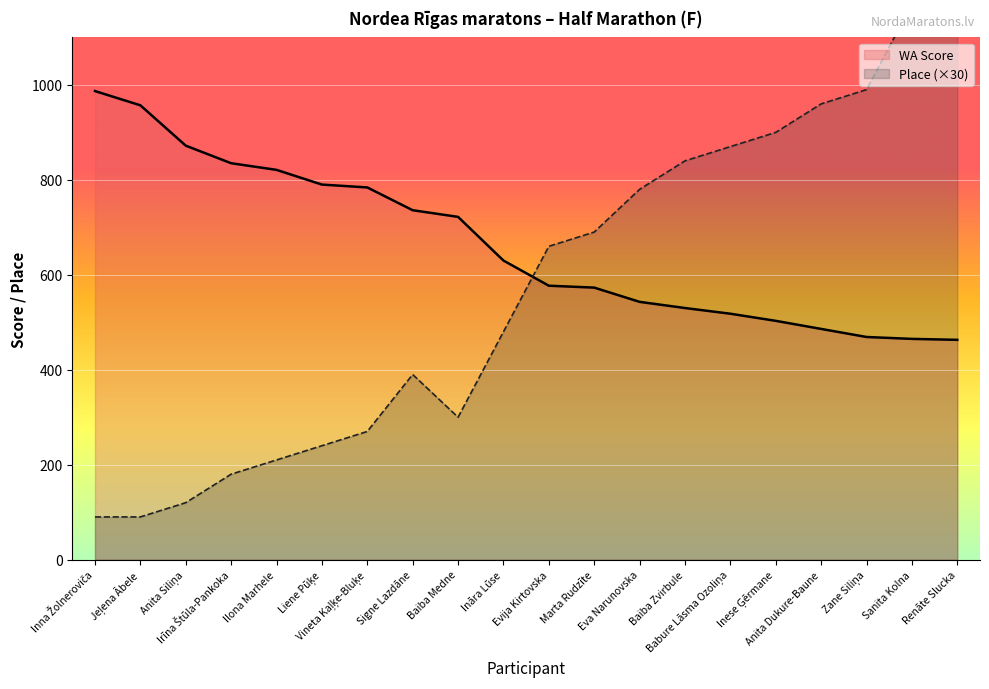

Reading right to left, extract all data points from this chart.

WA Score: 463	465	469	486	503	518	530	543	573	577	630	722	736	784	790	821	835	872	957	987
Place (×30): 1110	1170	990	960	900	870	840	780	690	660	480	300	390	270	240	210	180	120	90	90